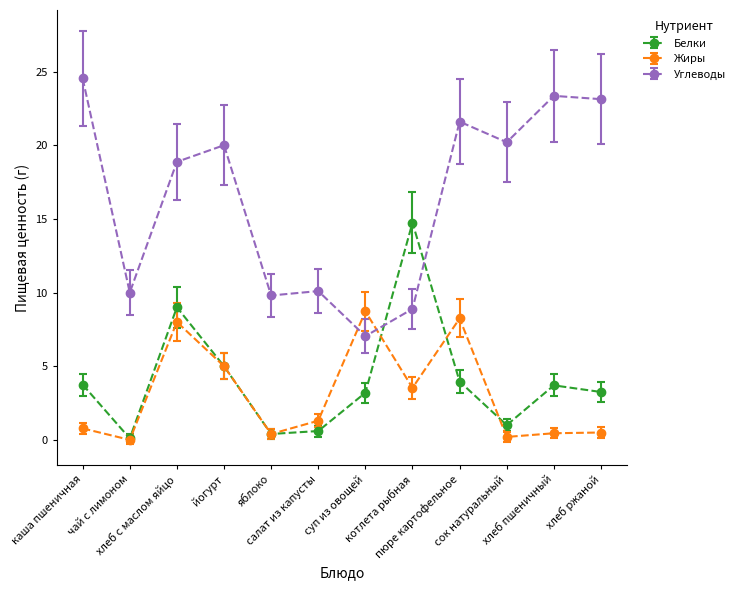

What is the difference between the Жиры values at суп из овощей and котлета рыбная?

5.2